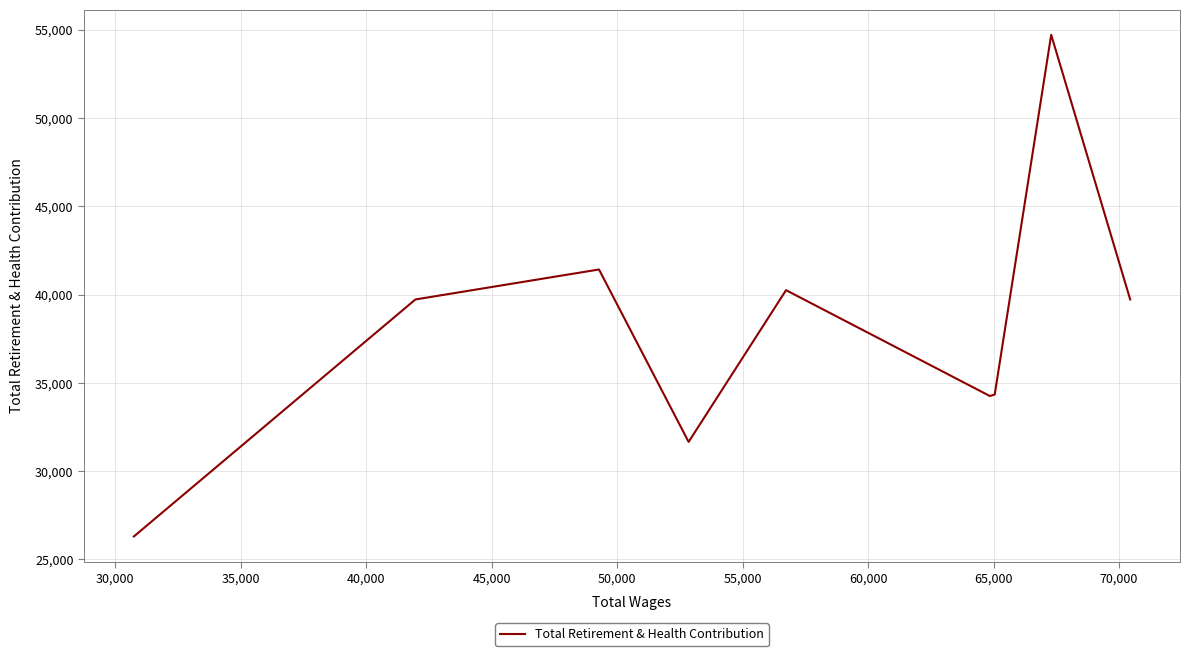

What is the greatest value displayed?

54716